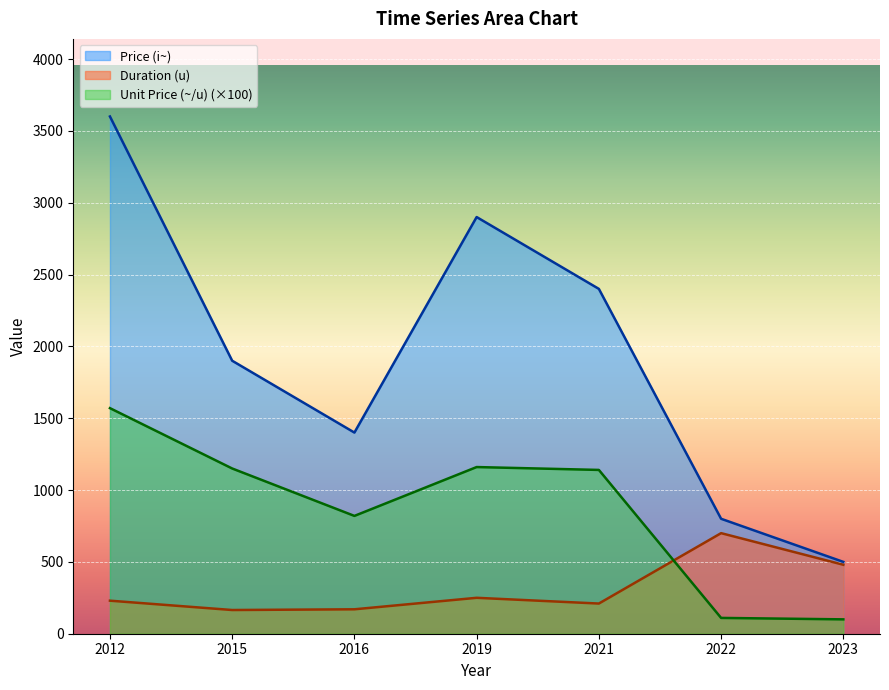

True or false: Duration (u) and Price (i~) cross at least once.

False